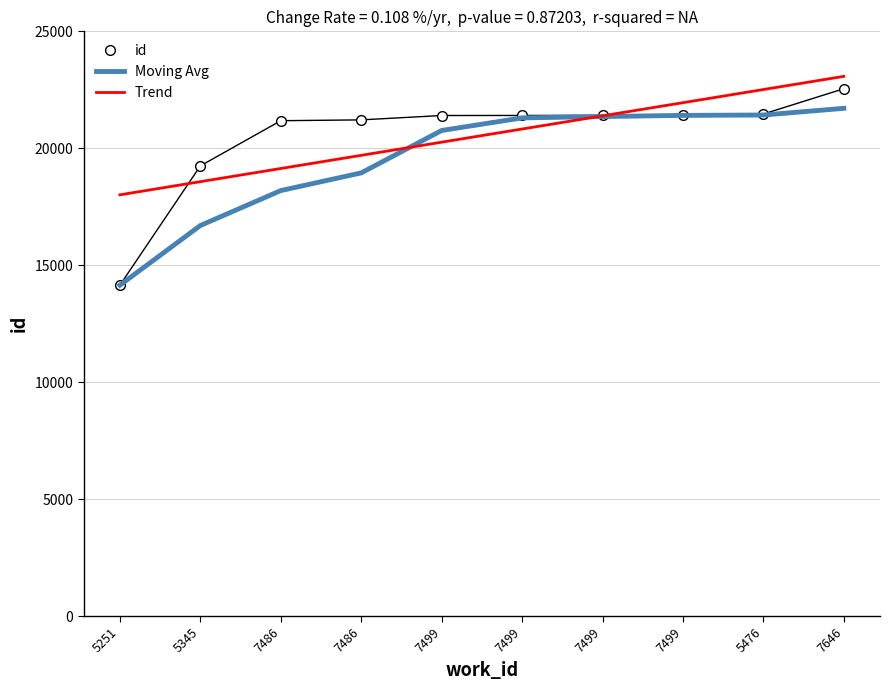

Reading left to right, list all the values displayed in this chart.

id: 14148.0	19247.0	21179.0	21214.0	21401.0	21403.0	21408.0	21412.0	21465.0	22546.0
Moving Avg: 14148.0	16697.5	18191.3	18947.0	20760.2	21299.2	21356.5	21406.0	21422.0	21707.8
Trend: 18009.8	18572.6	19135.4	19698.1	20260.9	20823.7	21386.5	21949.2	22512.0	23074.8